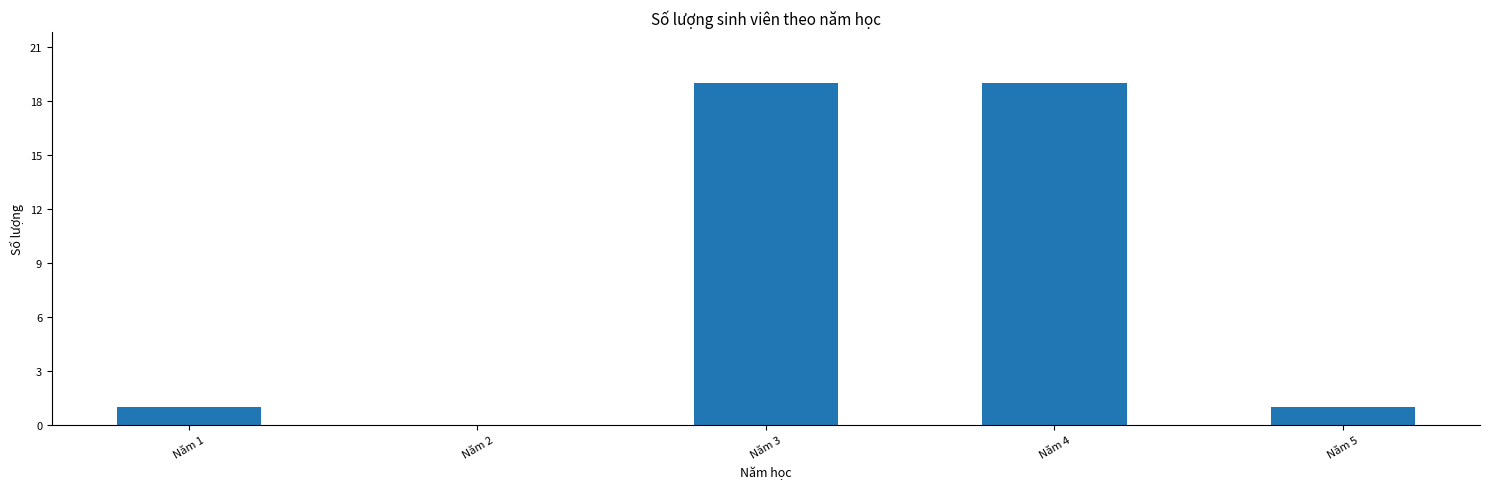

Approximately how many times larger is the value at Năm 3 compared to Năm 4?

1.0